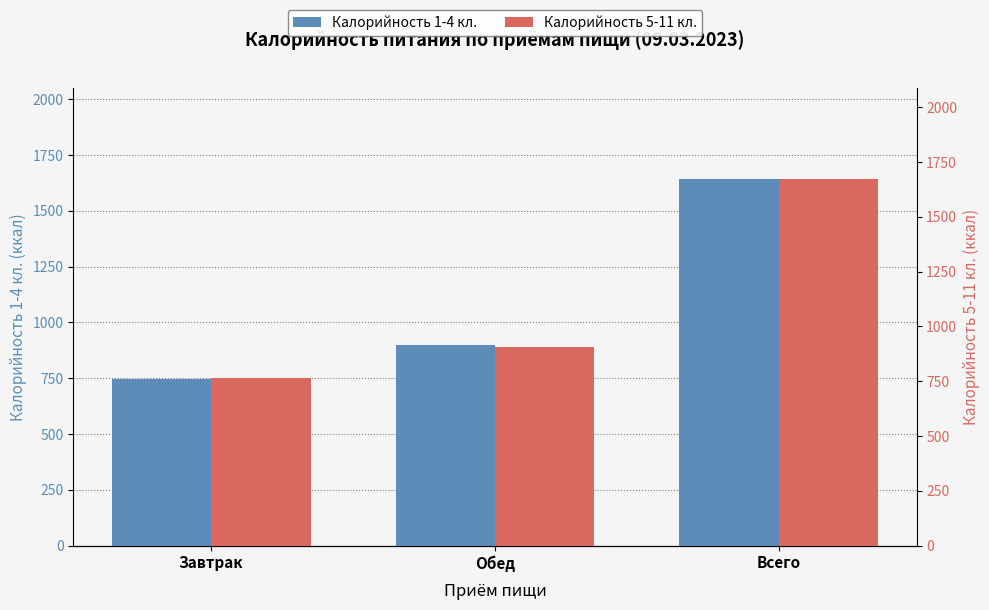

Reading left to right, extract all data points from this chart.

Калорийность 1-4 кл.: Завтрак=744.8	Обед=896.8	Всего=1641.6
Калорийность 5-11 кл.: Завтрак=764.7	Обед=907.1	Всего=1671.8